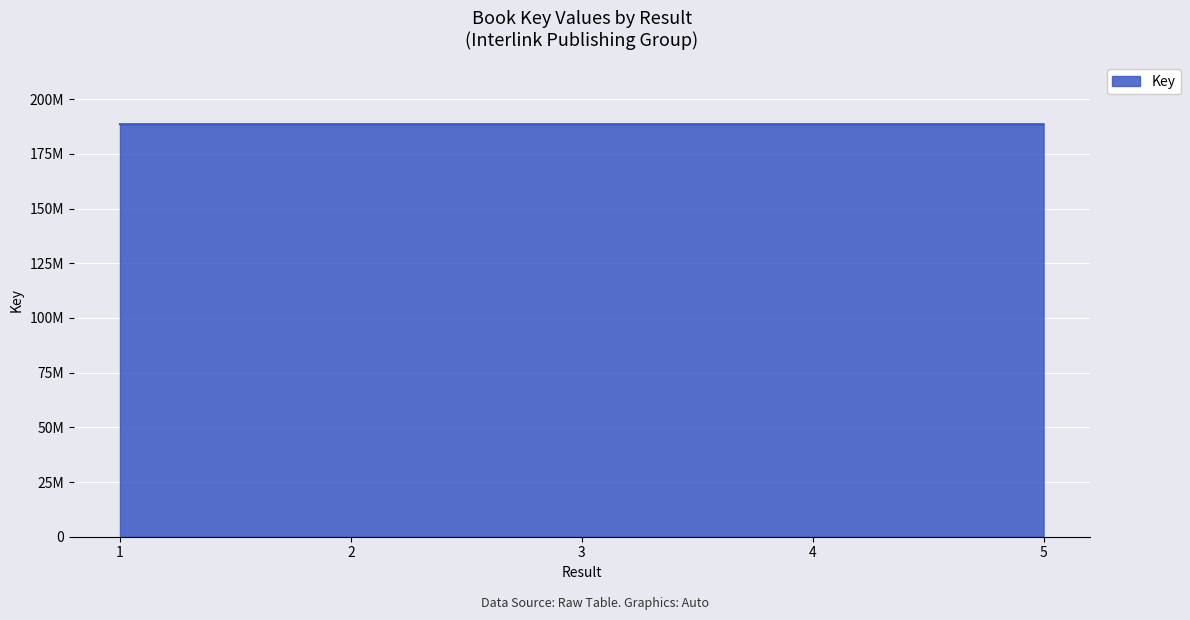

What is the difference between the maximum and minimum values?

1247